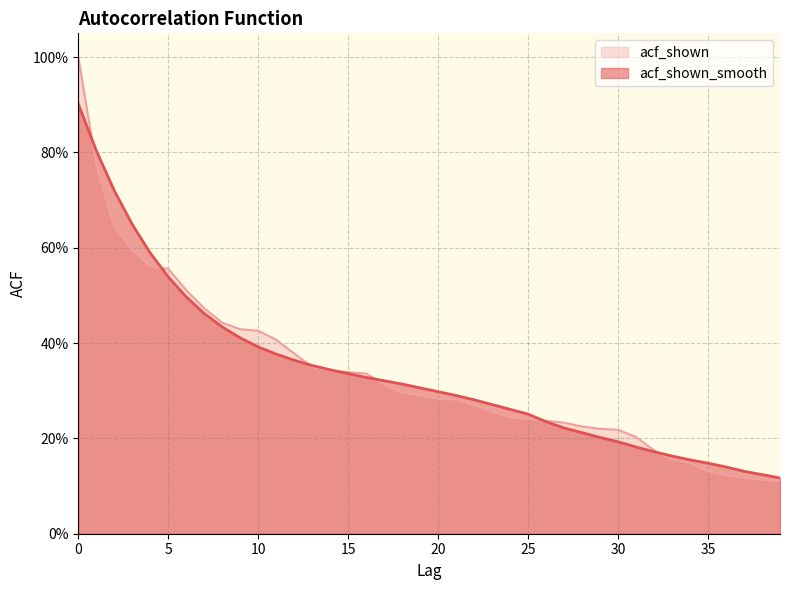

List the labels in order of acf_shown_smooth value, smallest first.

39, 38, 37, 36, 35, 34, 33, 32, 31, 30, 29, 28, 27, 26, 25, 24, 23, 22, 21, 20, 19, 18, 17, 16, 15, 14, 13, 12, 11, 10, 9, 8, 7, 6, 5, 4, 3, 2, 1, 0